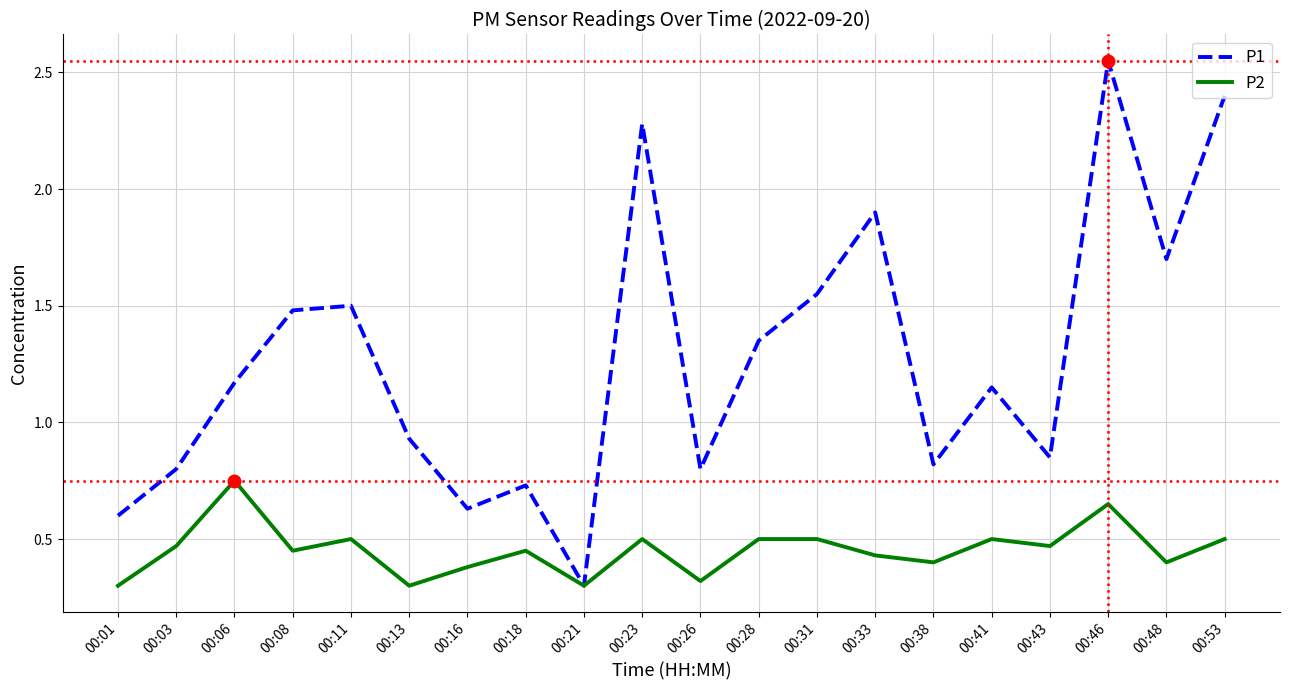

At which label is P1 closest to 1?

00:13